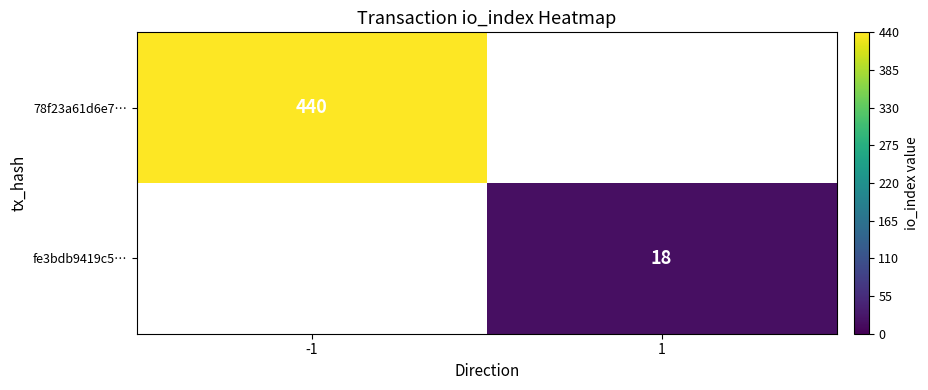

The value of 78f23a61d6e7… at -1 is 440. True or false?

True